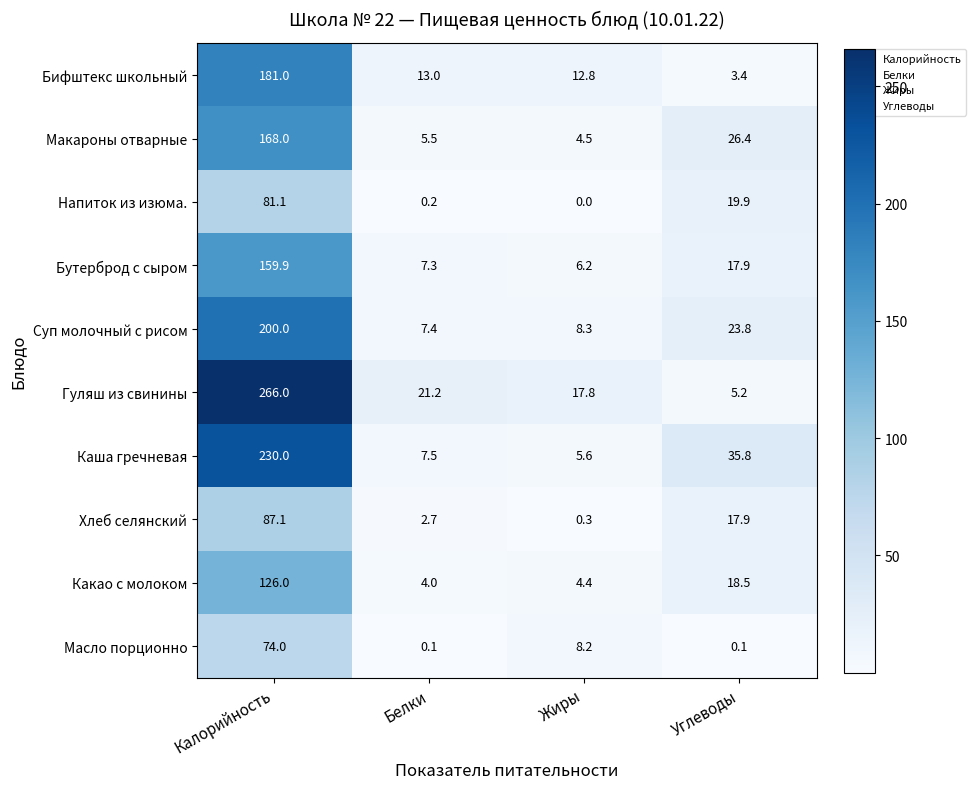

What is the difference between the highest and lowest values at Углеводы?

35.7